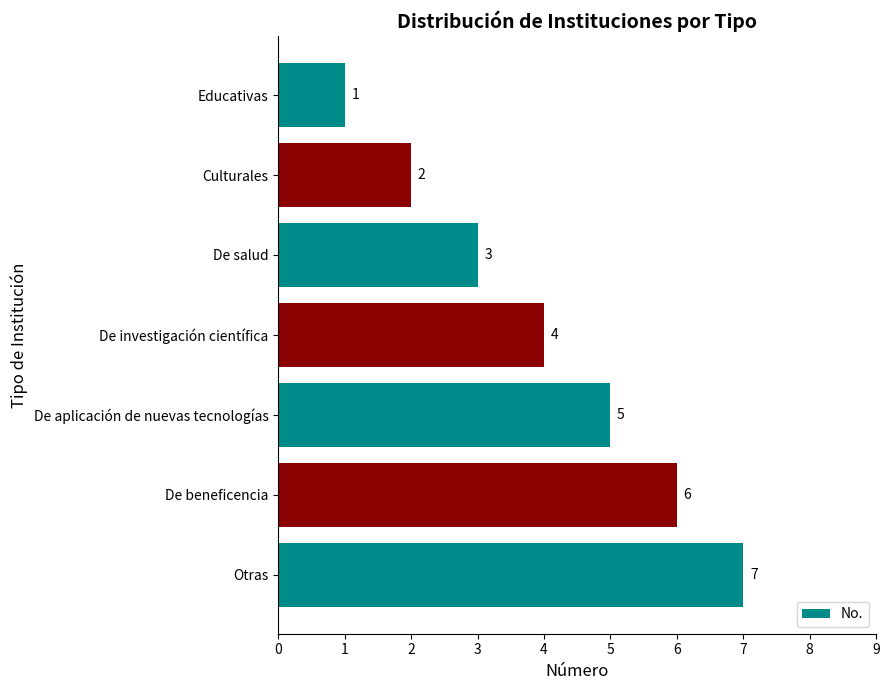

At which category does the chart reach its peak across all series?

Otras